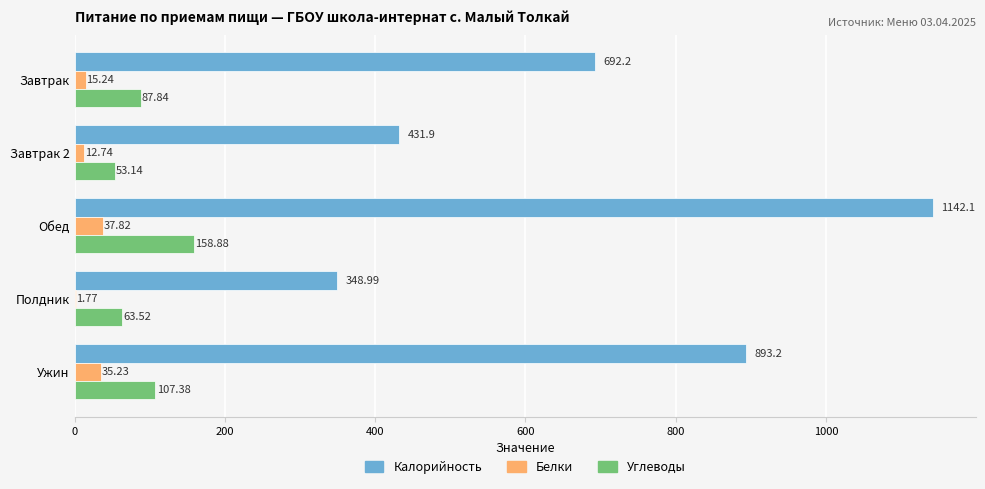

At which category is the sum across all series the highest?

Обед